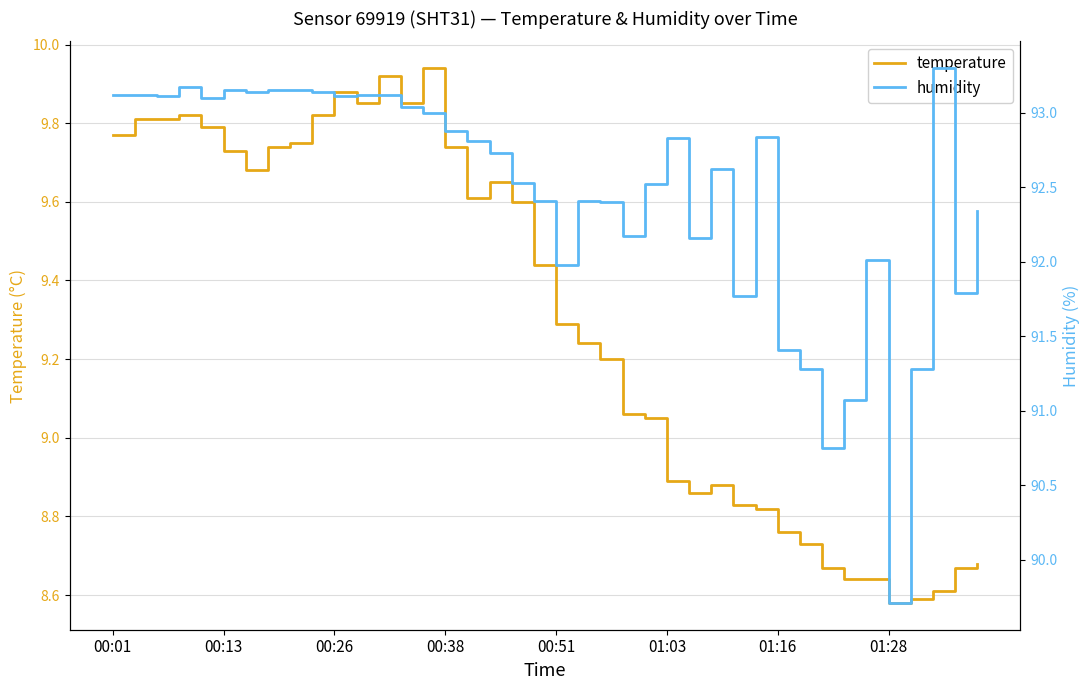

What is the sum of the humidity values at 32 and 16?

183.6